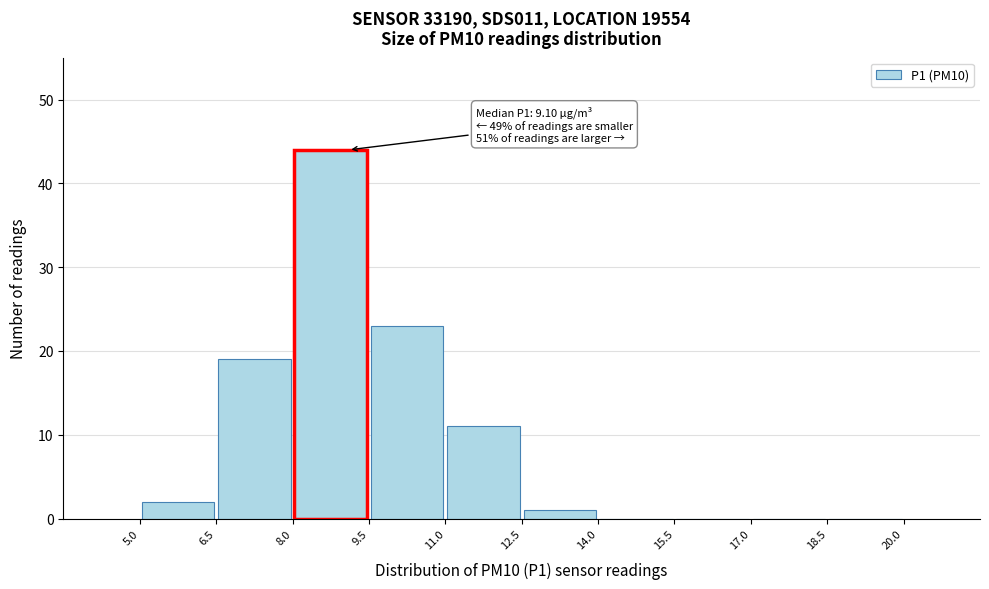

Which range on the x-axis has the tallest bar?

8.0 to 9.5